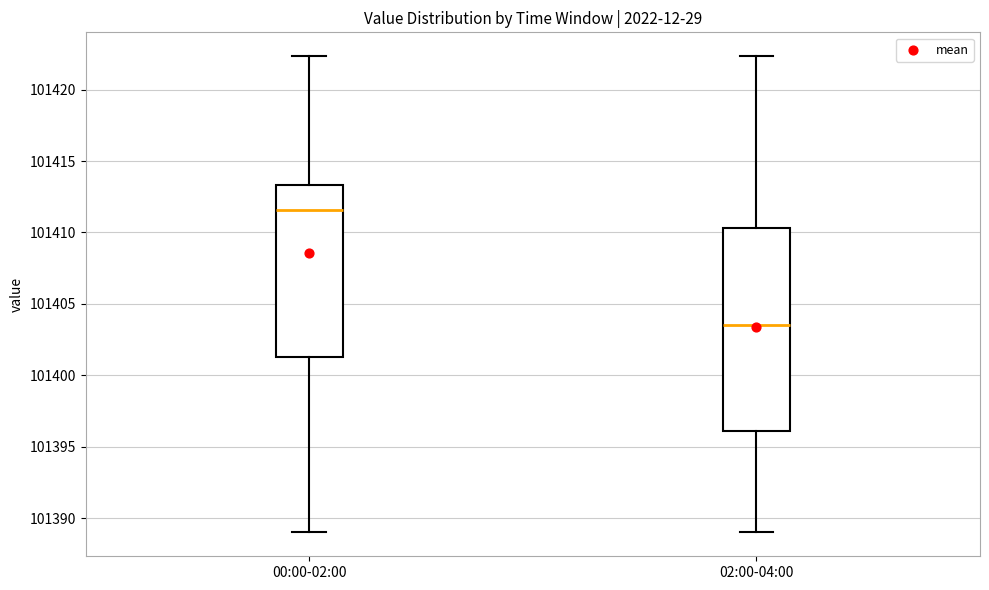

Which box is the tallest, from its lower edge to its upper edge?

02:00-04:00